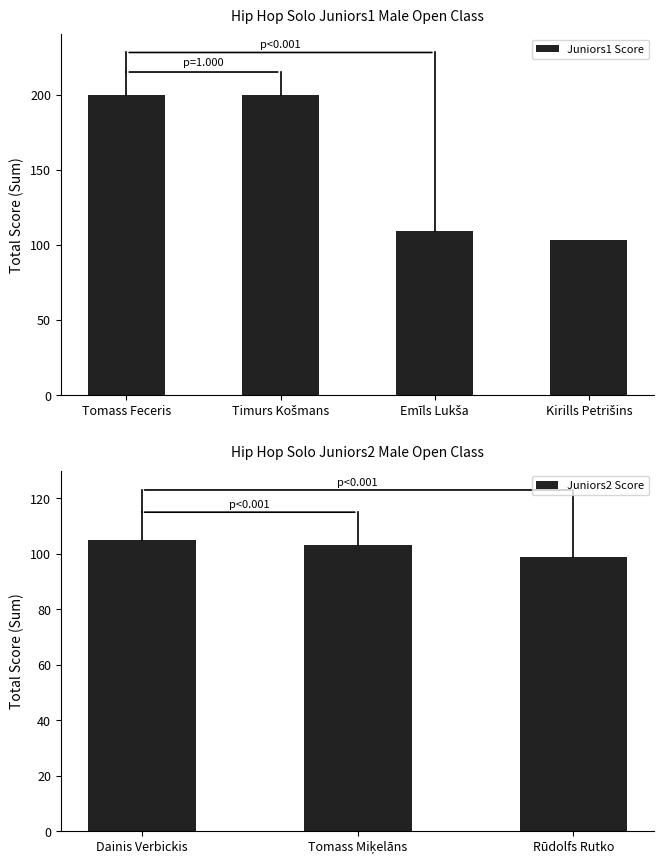

At which label is the value closest to 151?

Emīls Lukša